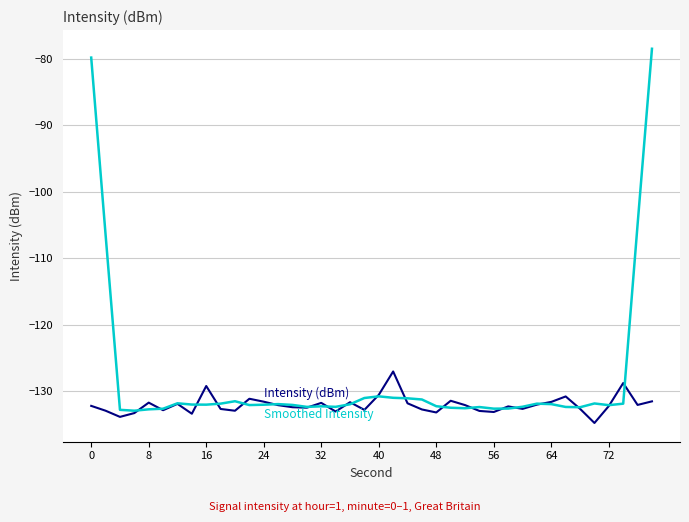

What is the minimum value shown in the chart?

-134.8